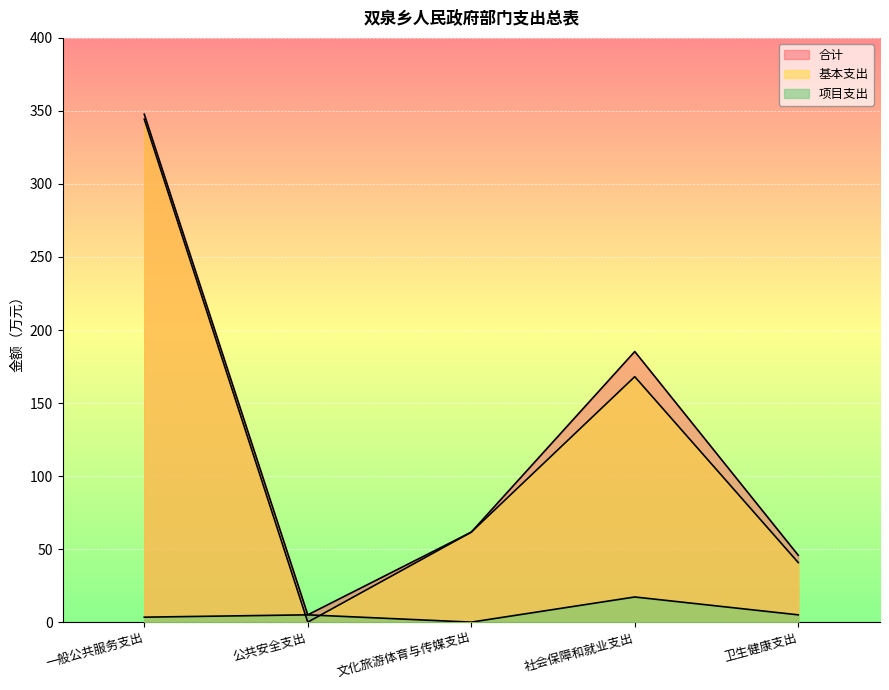

At which category does 基本支出 reach its first local peak?

社会保障和就业支出